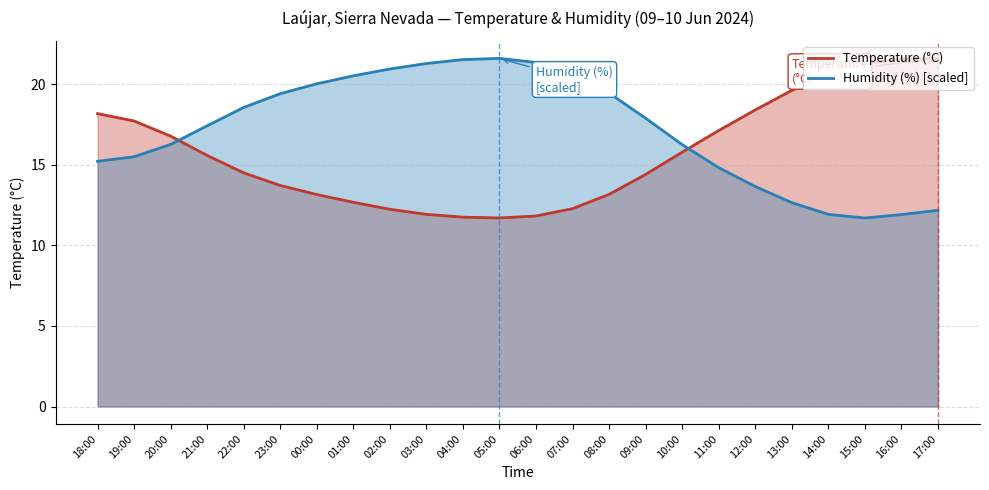

At which category is the sum across all series the highest?

17:00